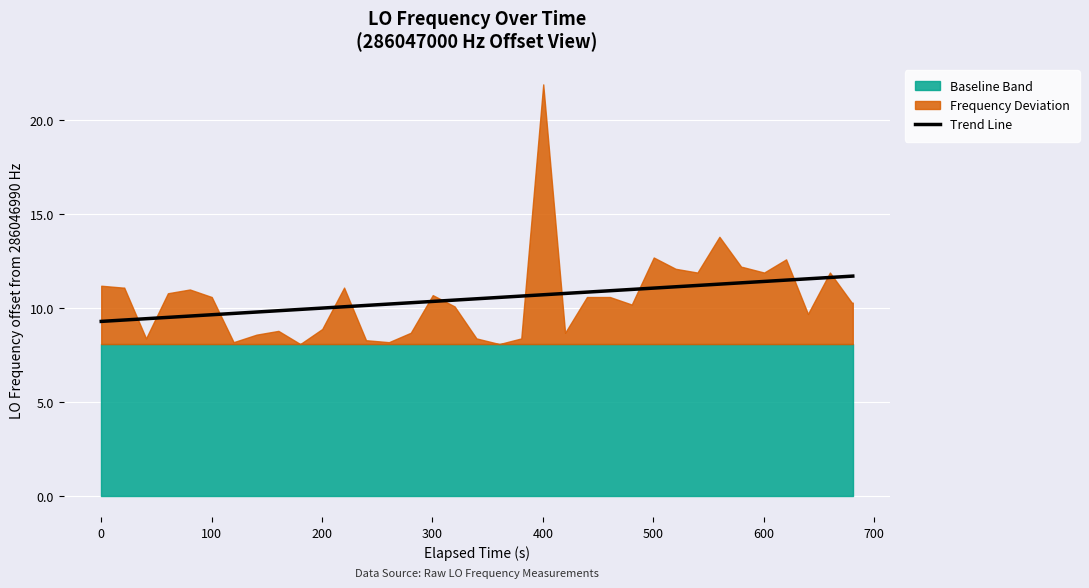

What is the minimum value for Trend Line?

9.3